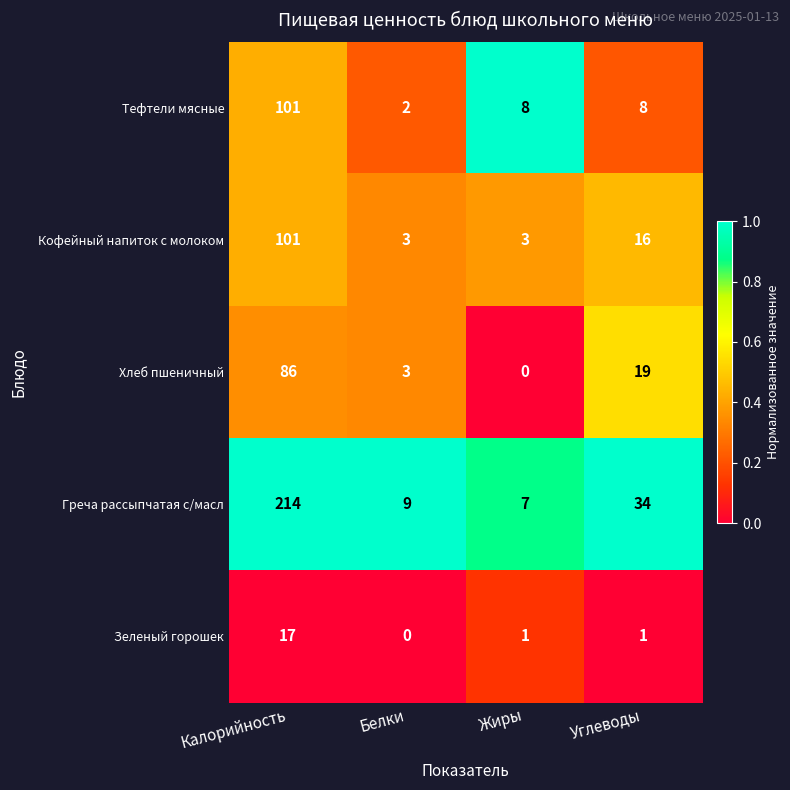

What is the maximum value for Кофейный напиток с молоком?

101